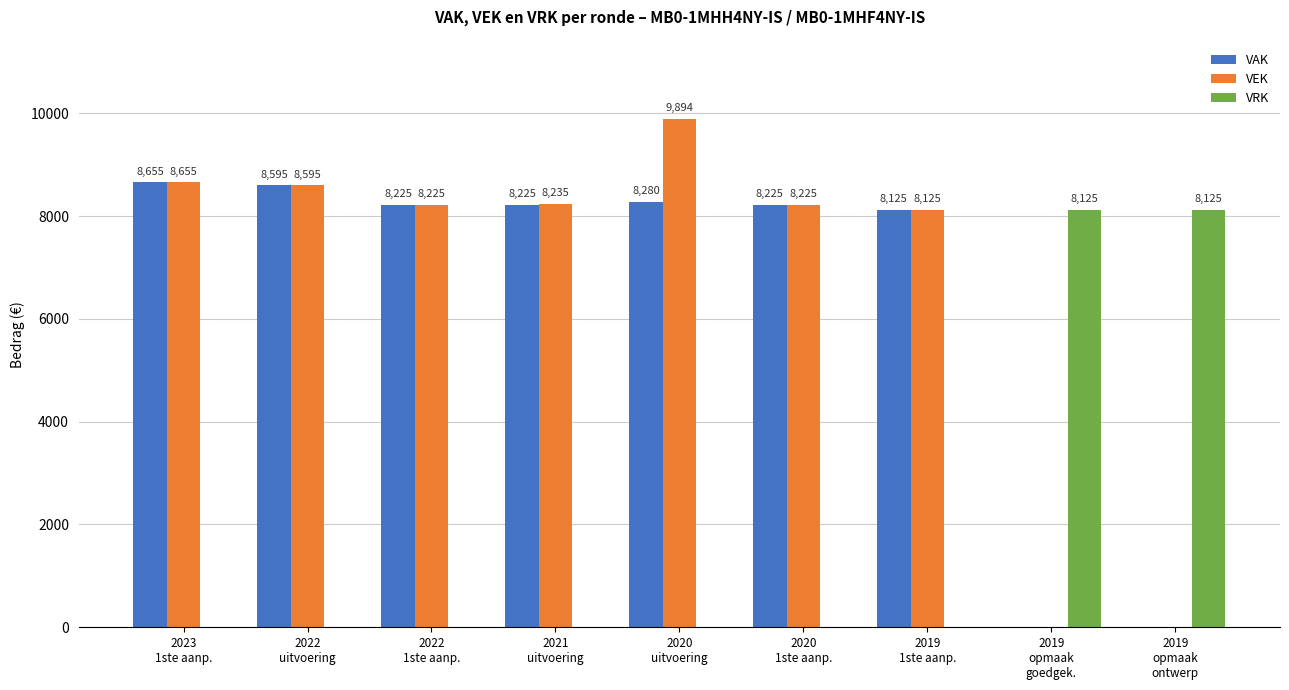

What is the greatest value displayed?

9894